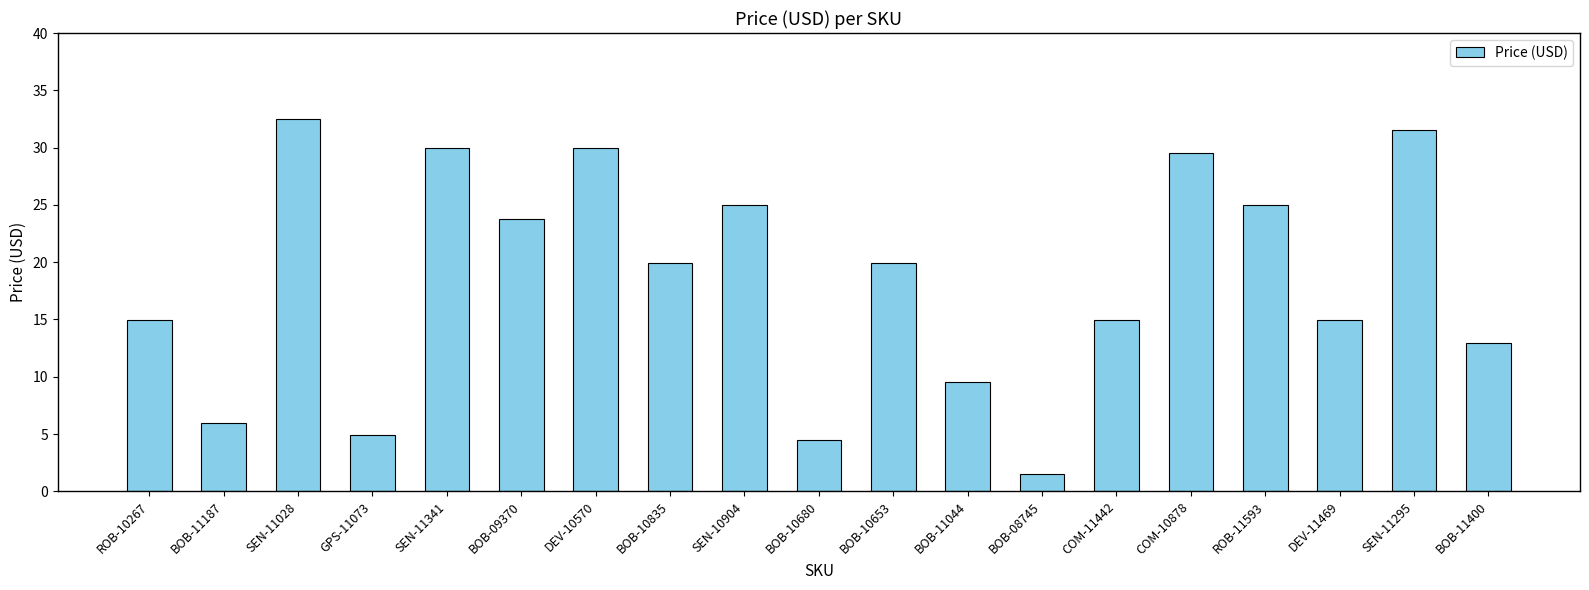

What value does the data have at BOB-11044?

9.5